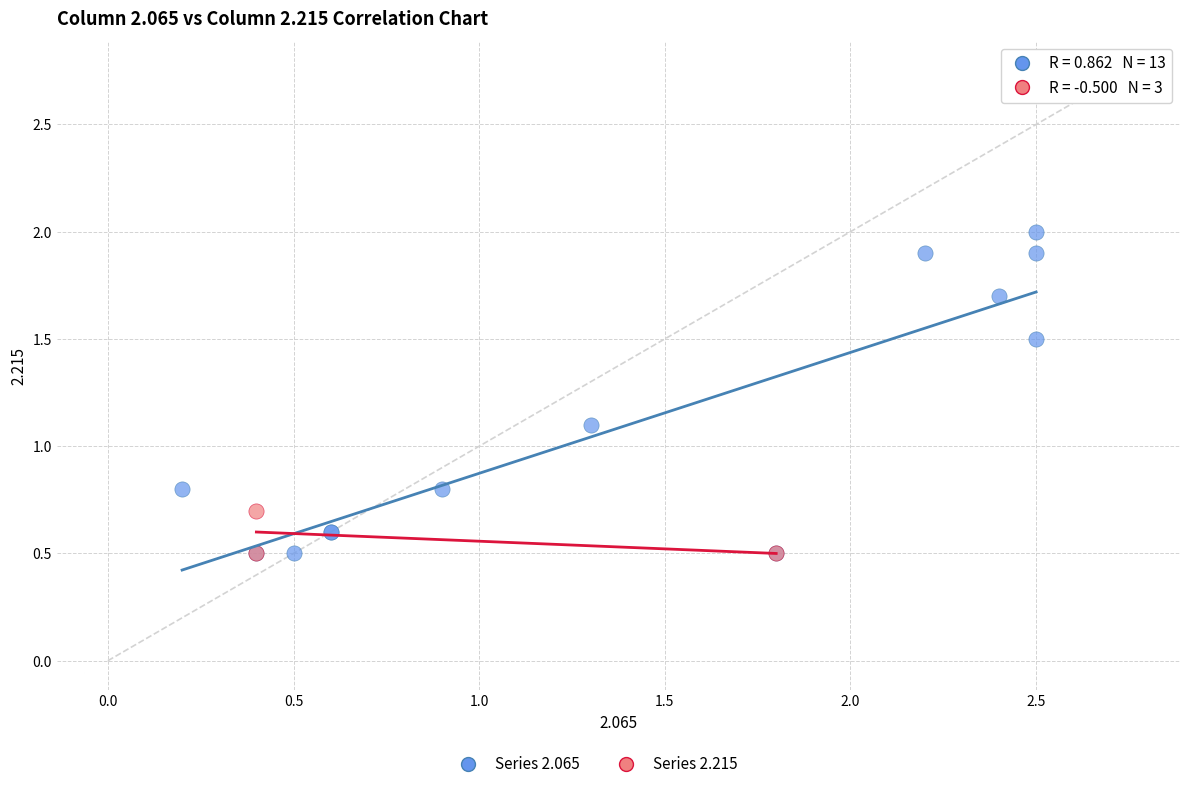

Which series has the widest spread of Y values?

Series 2.065